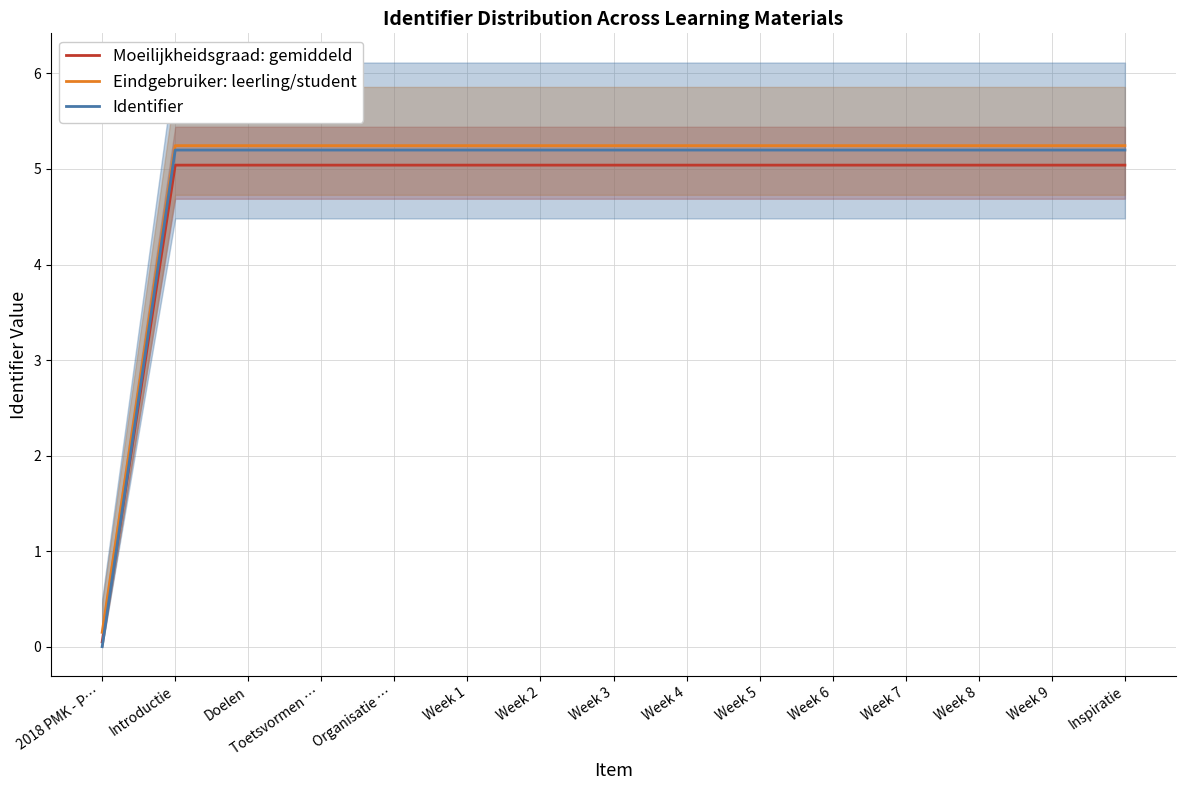

What is the label of the 6th point from the left?

Week 1